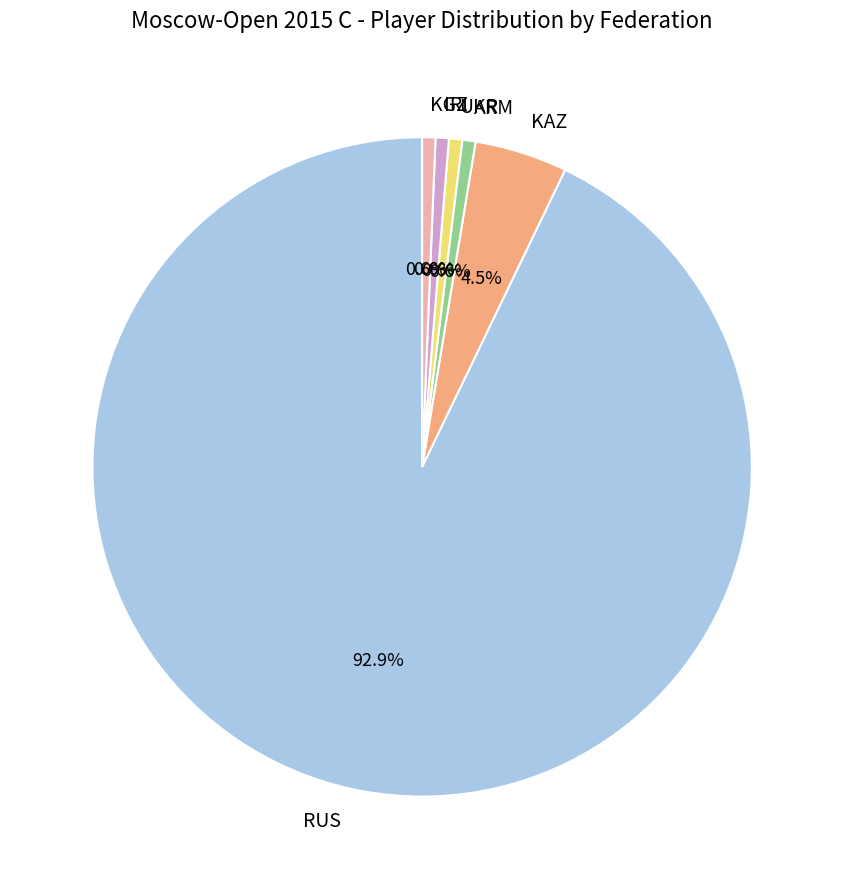

What portion of the pie excludes IRI?

99.4%